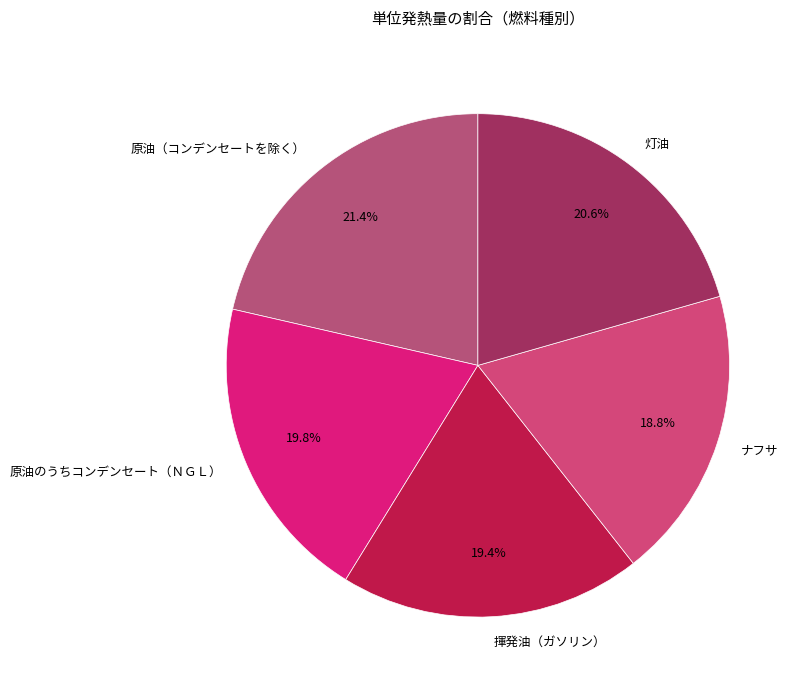

To the nearest percent, what portion does 灯油 represent?

21%